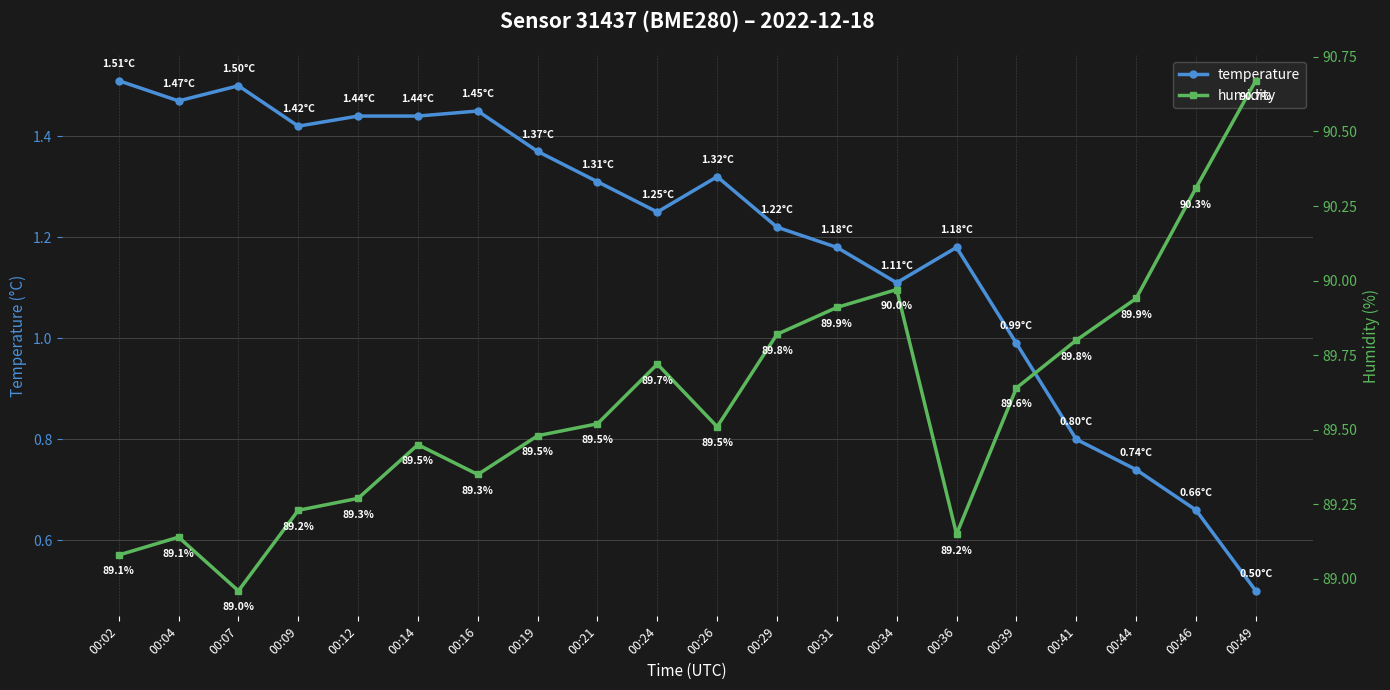

What is the value of the humidity point at the 16th from the left?

89.6